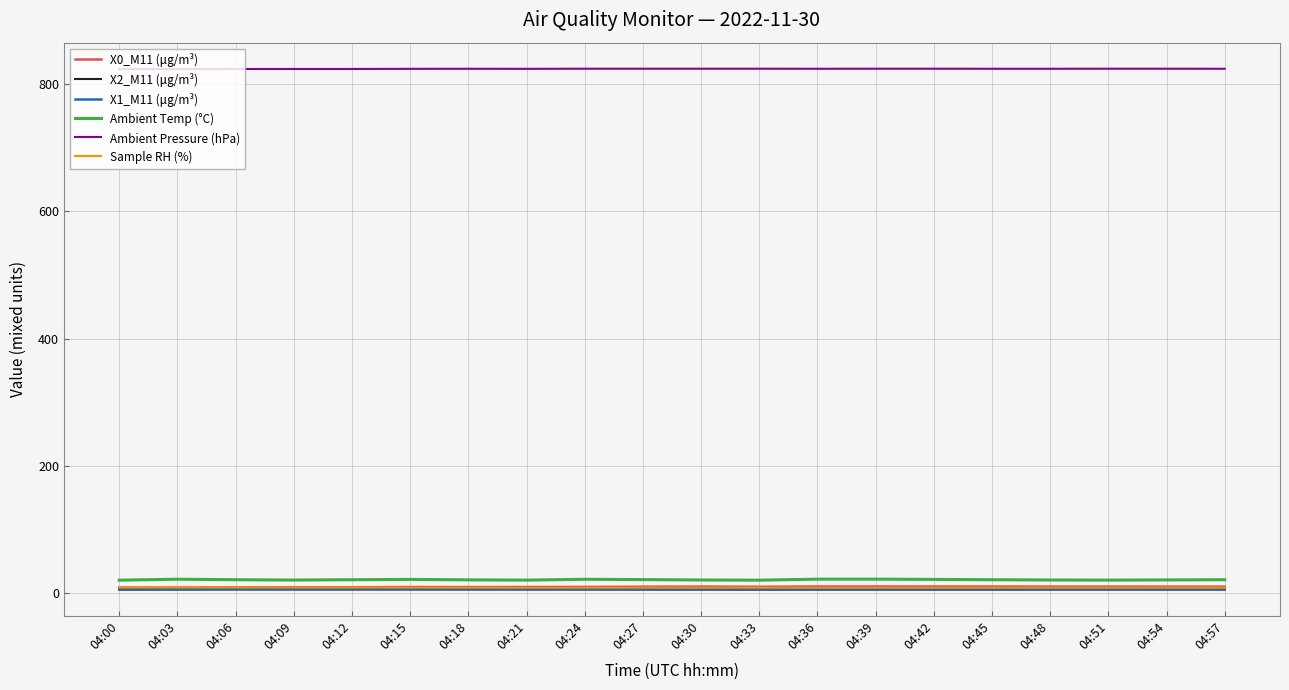

Is the value of Sample RH (%) at 04:12 greater than the value of X2_M11 (μg/m³) at 04:00?

Yes